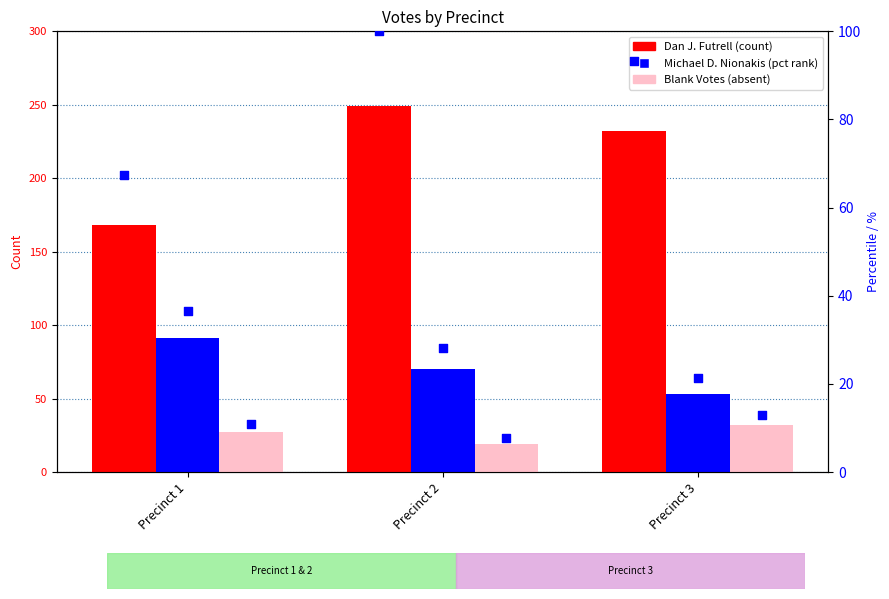

What is the total value across all series at Precinct 2?

473.7